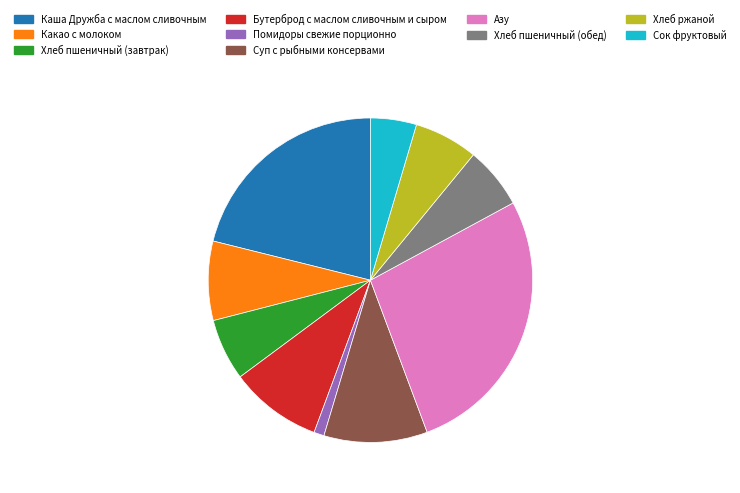

Is it true that Хлеб ржаной is 6% of the pie?

True